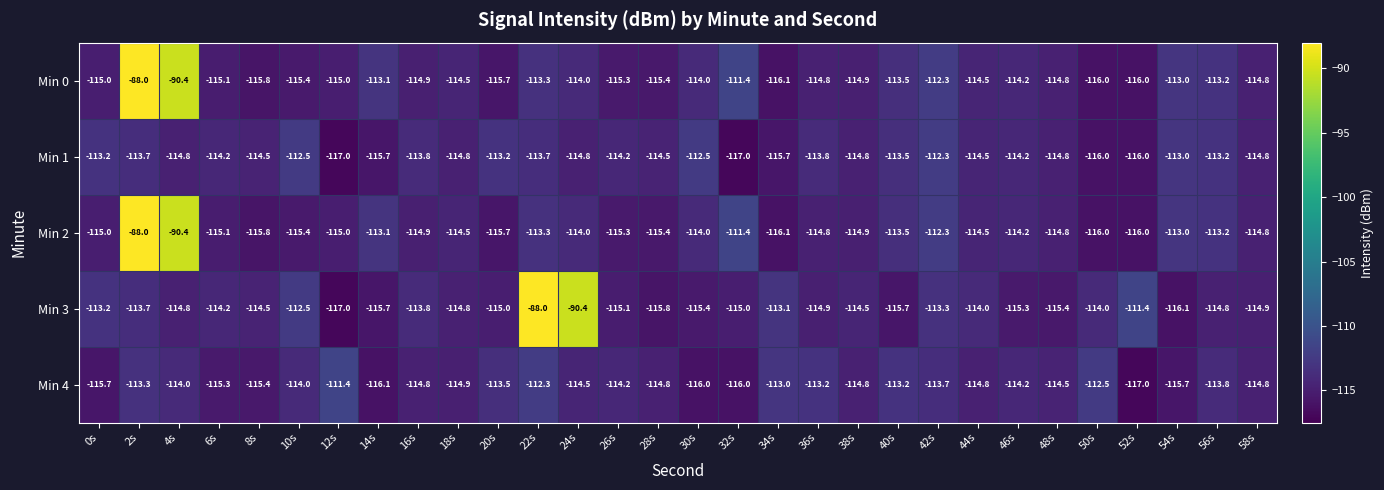

What is the total value across all series at 20s?

-573.1